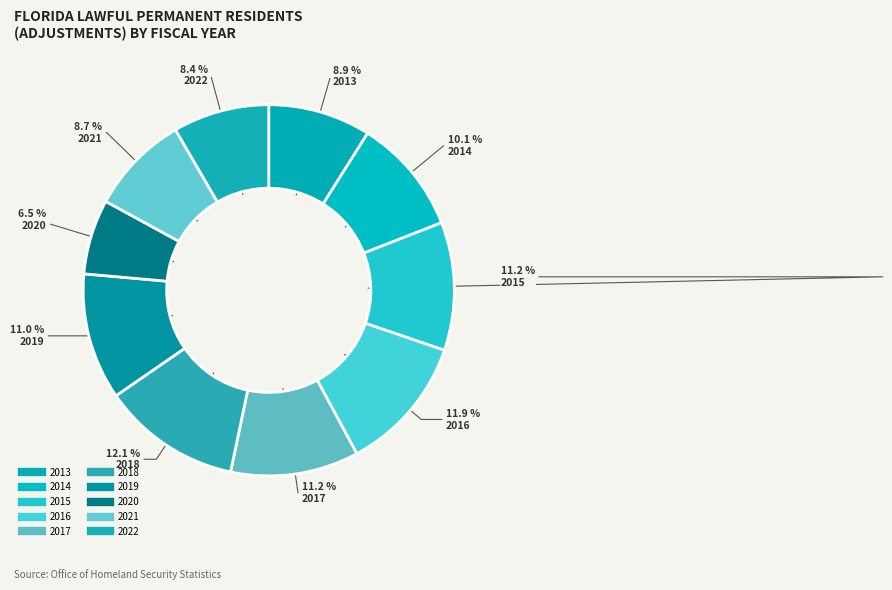

Which slice is the smallest?

2020